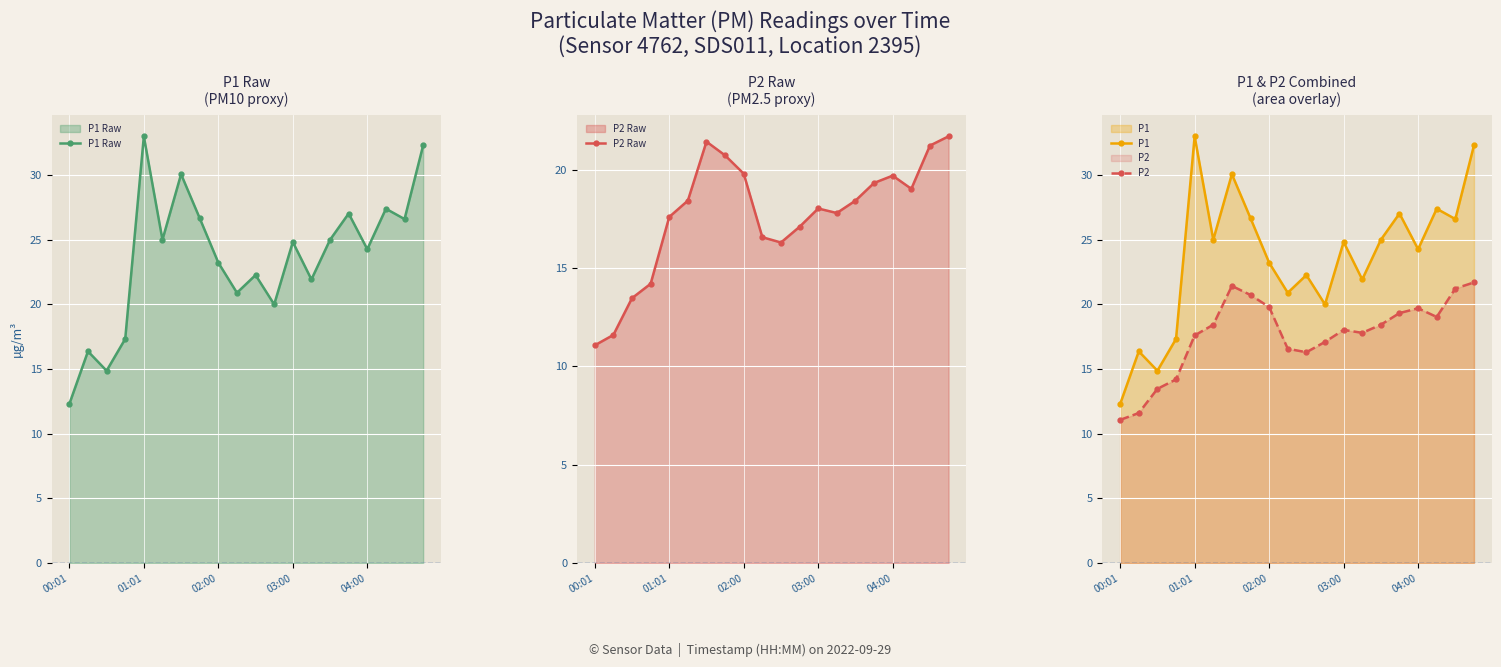

How many lines are shown in the chart?

4